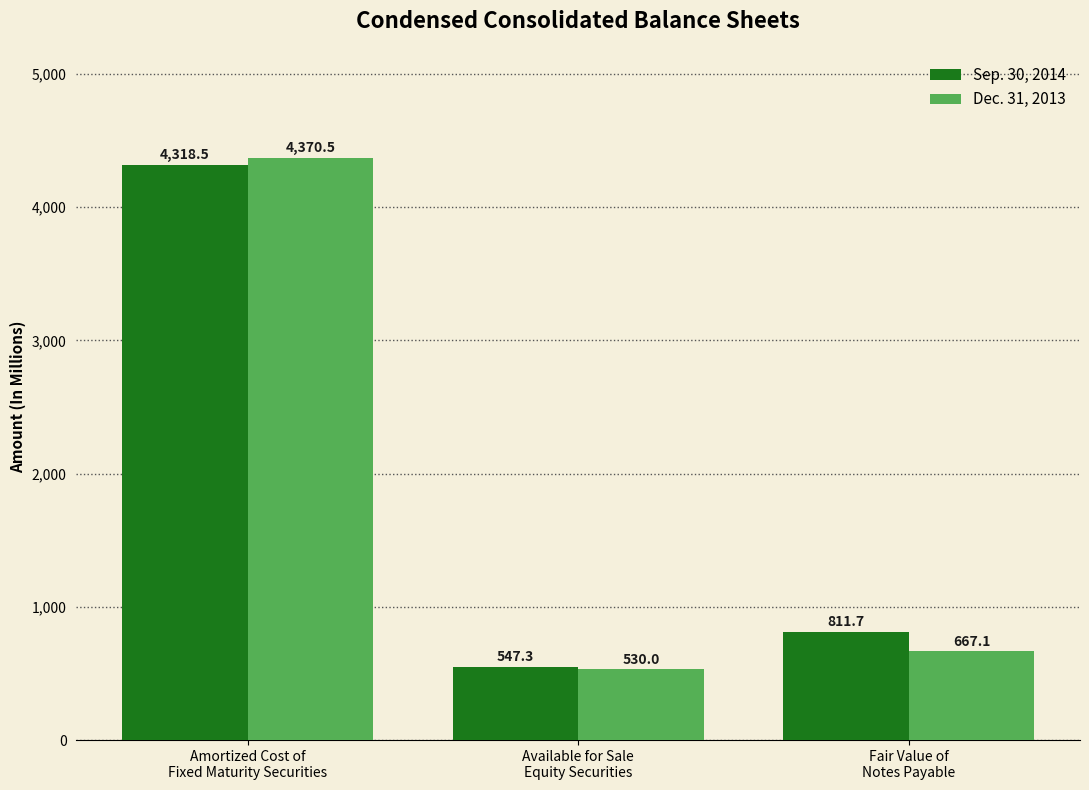

What is the highest value of the Dec. 31, 2013 series?

4370.5